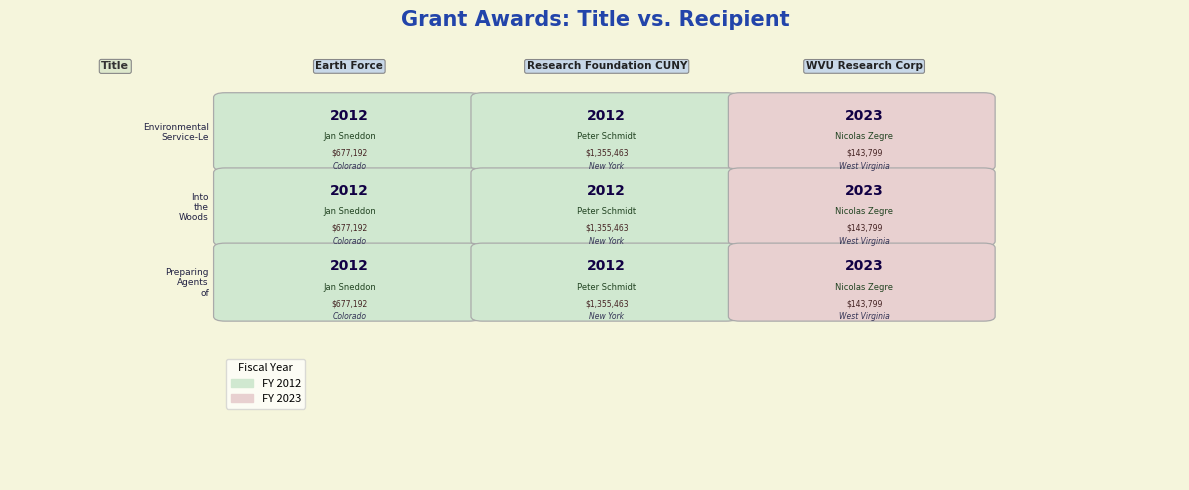

List the labels in order of Environmental Service-Learning Project value, smallest first.

Environmental Service-Learning Project, Into the Woods (ITW), Preparing Agents of Change for Tomorrow